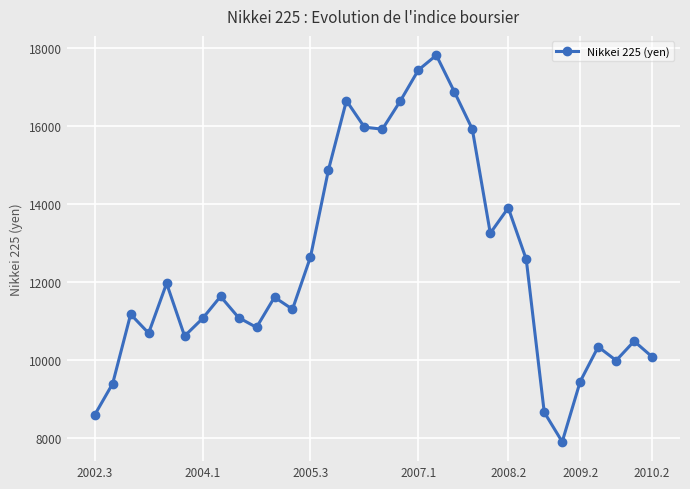

How many points are higher than both their immediate neighbors (excluding endpoints)?

9